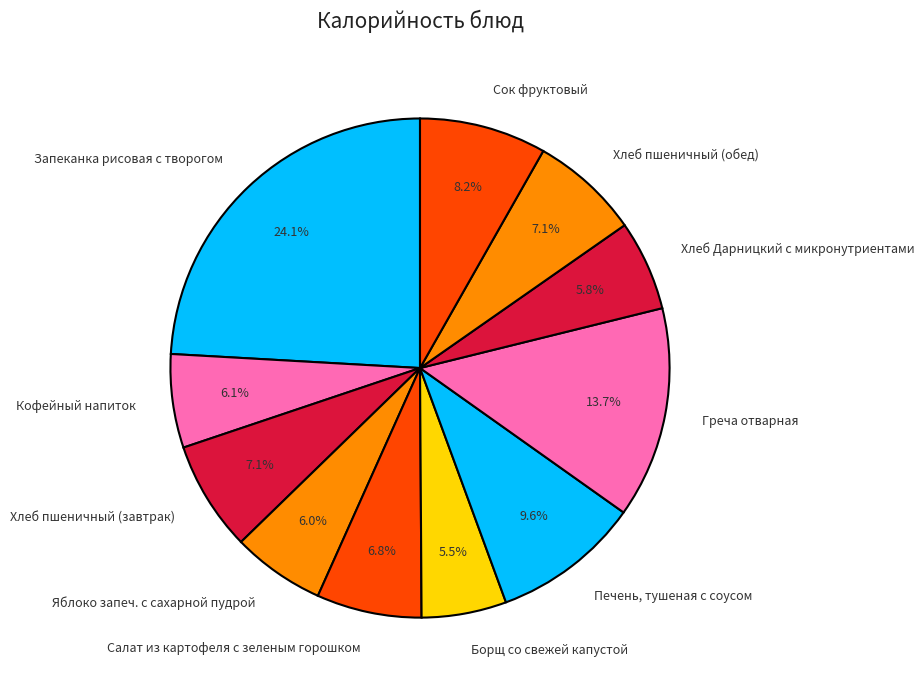

What is the ratio of the value at Хлеб пшеничный (завтрак) to the value at Борщ со свежей капустой?

1.3